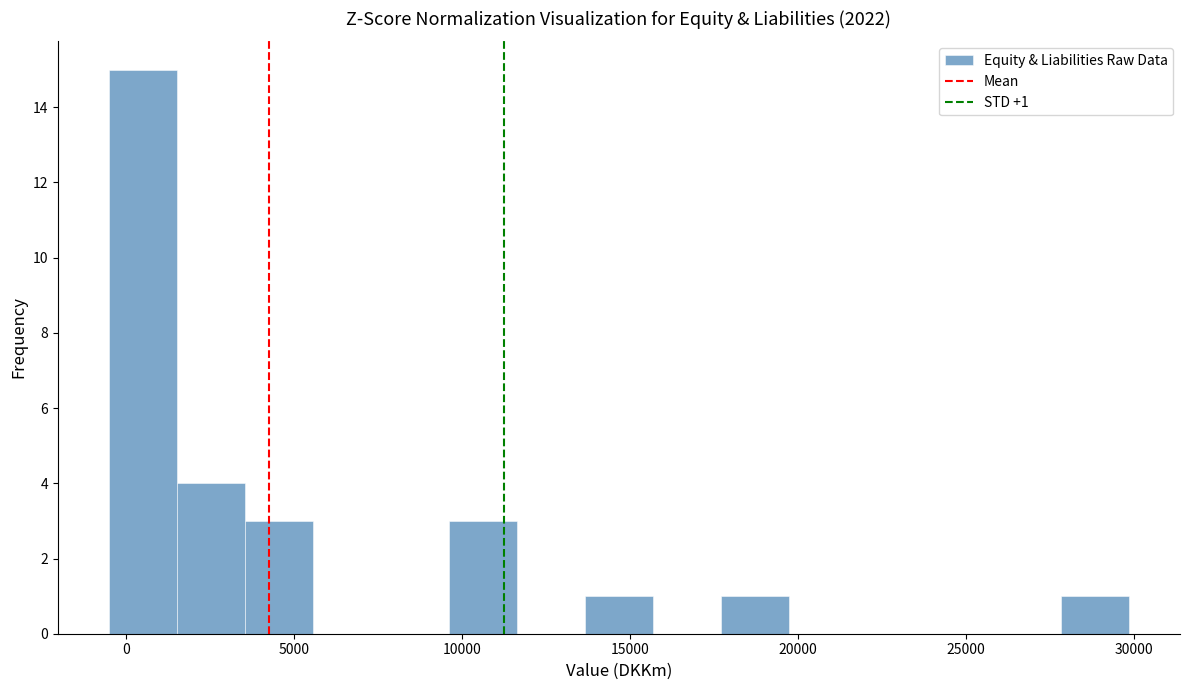

Which range on the x-axis has the tallest bar?

-500 to 1500